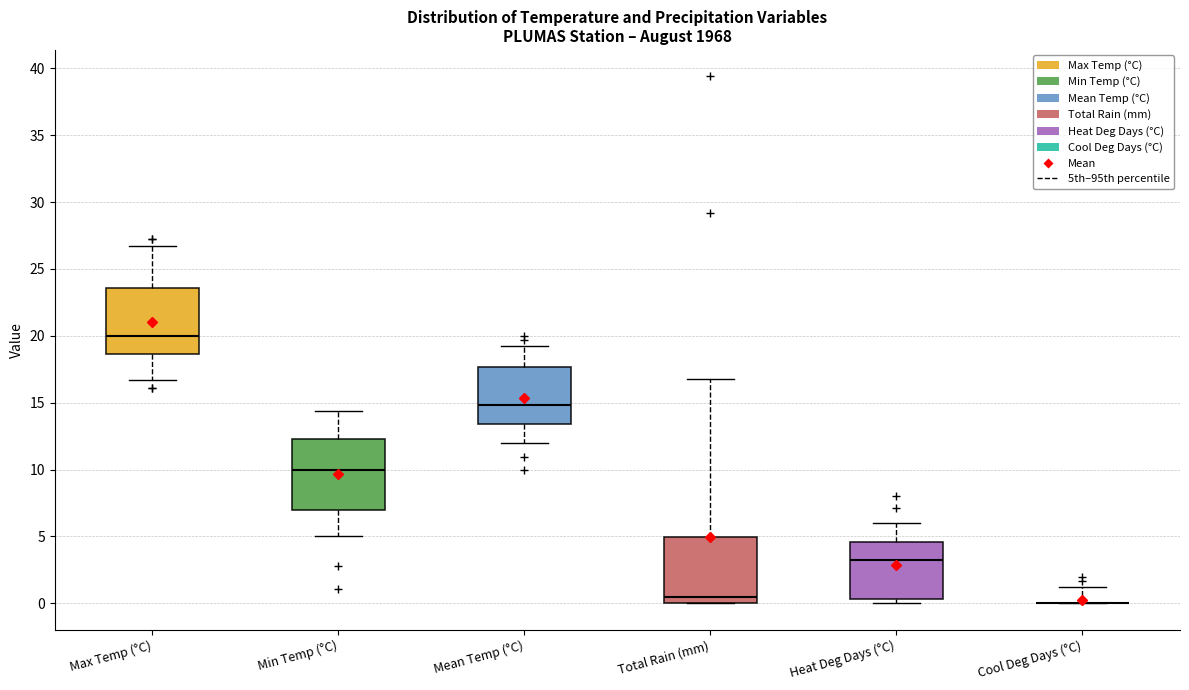

Reading left to right, read every box against the y-axis: the position of its median line, the range the box covers, and the ends of its whiskers. The values are not printed on the chart, so give them approximately, as read against the axis.

Max Temp (°C): median 20.0, box 18.5 to 23.5, whiskers 16.5 to 26.5
Min Temp (°C): median 10.0, box 7.0 to 12.5, whiskers 5.0 to 14.5
Mean Temp (°C): median 15.0, box 13.5 to 17.5, whiskers 12.0 to 19.0
Total Rain (mm): median 0.5, box 0.0 to 5.0, whiskers 0.0 to 17.0
Heat Deg Days (°C): median 3.0, box 0.5 to 4.5, whiskers 0.0 to 6.0
Cool Deg Days (°C): box collapsed to a line at 0.0, whiskers 0.0 to 1.0